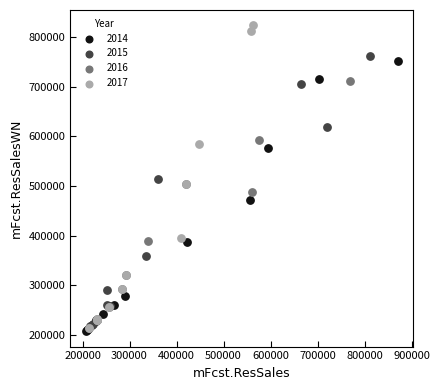

Which series has the largest Y range (max minus min)?

2017